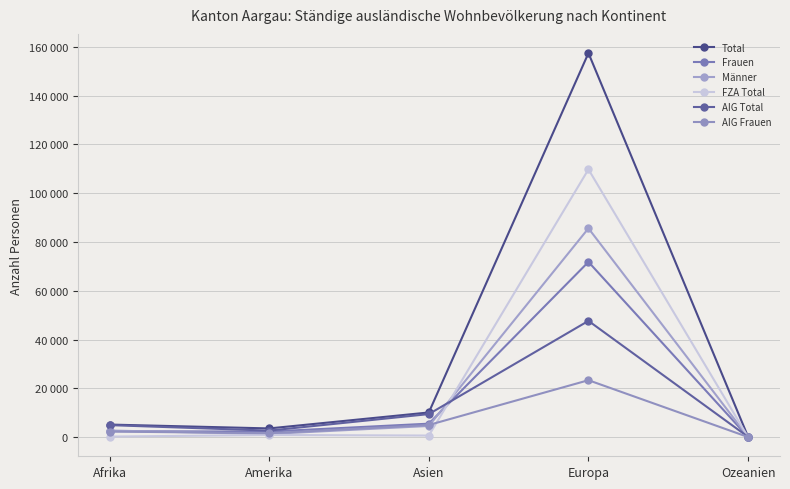

At which category does the chart reach its peak across all series?

Europa